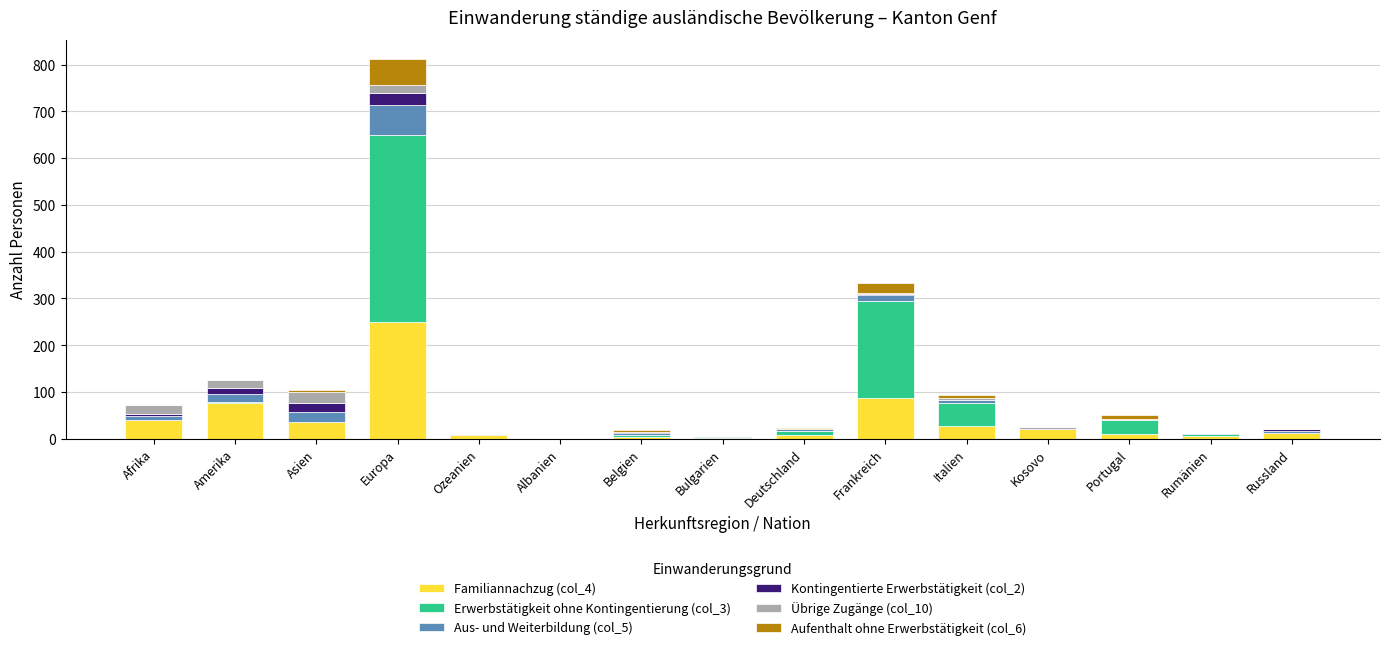

At which category is the sum across all series the highest?

Europa